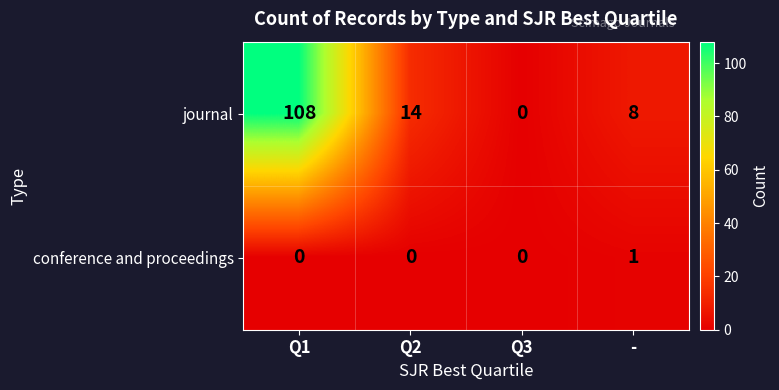

At which category is the sum across all series the highest?

Q1